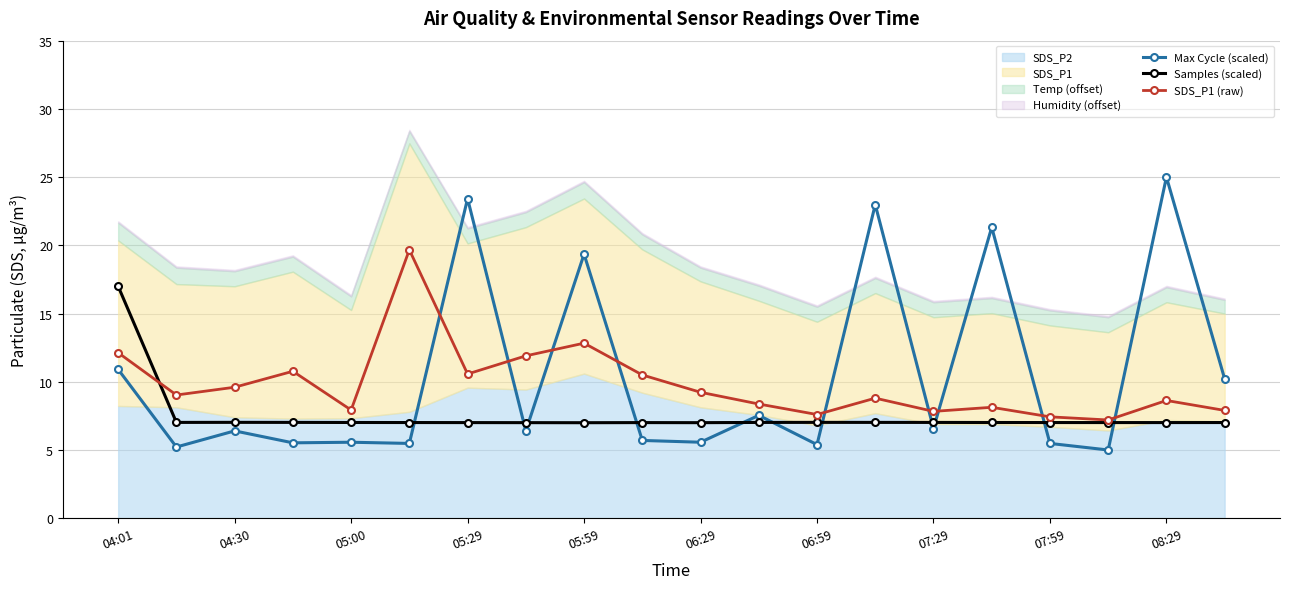

True or false: Max Cycle (scaled) has a value of 7.7 at 05:29.

False